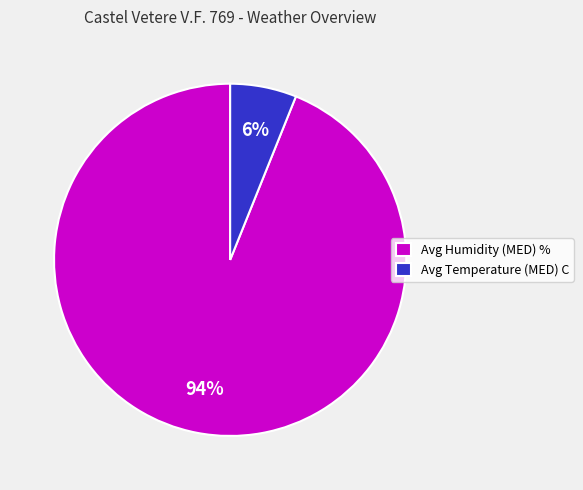

How many slices are in this pie chart?

2